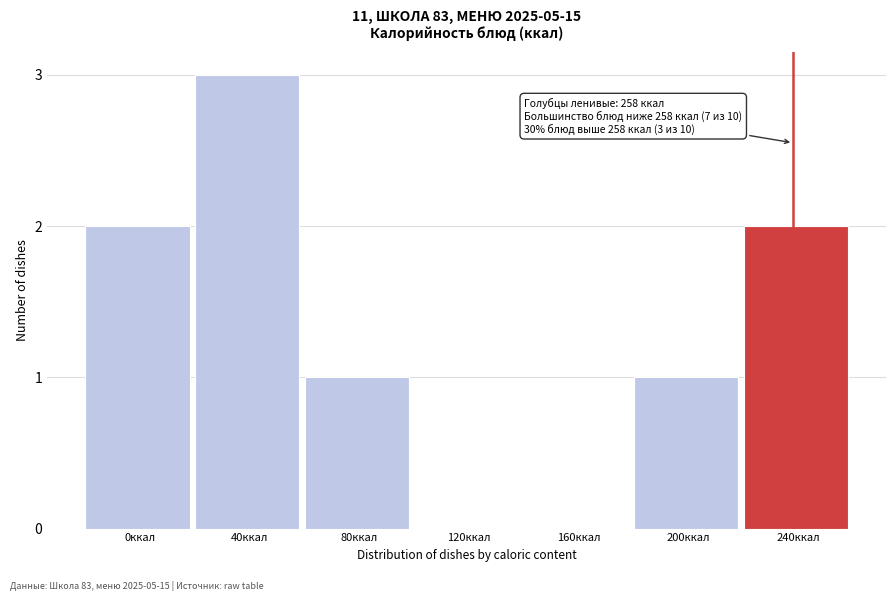

Reading left to right, extract all data points from this chart.

0ккал=2	40ккал=3	80ккал=1	120ккал=0	160ккал=0	200ккал=1	240ккал=2